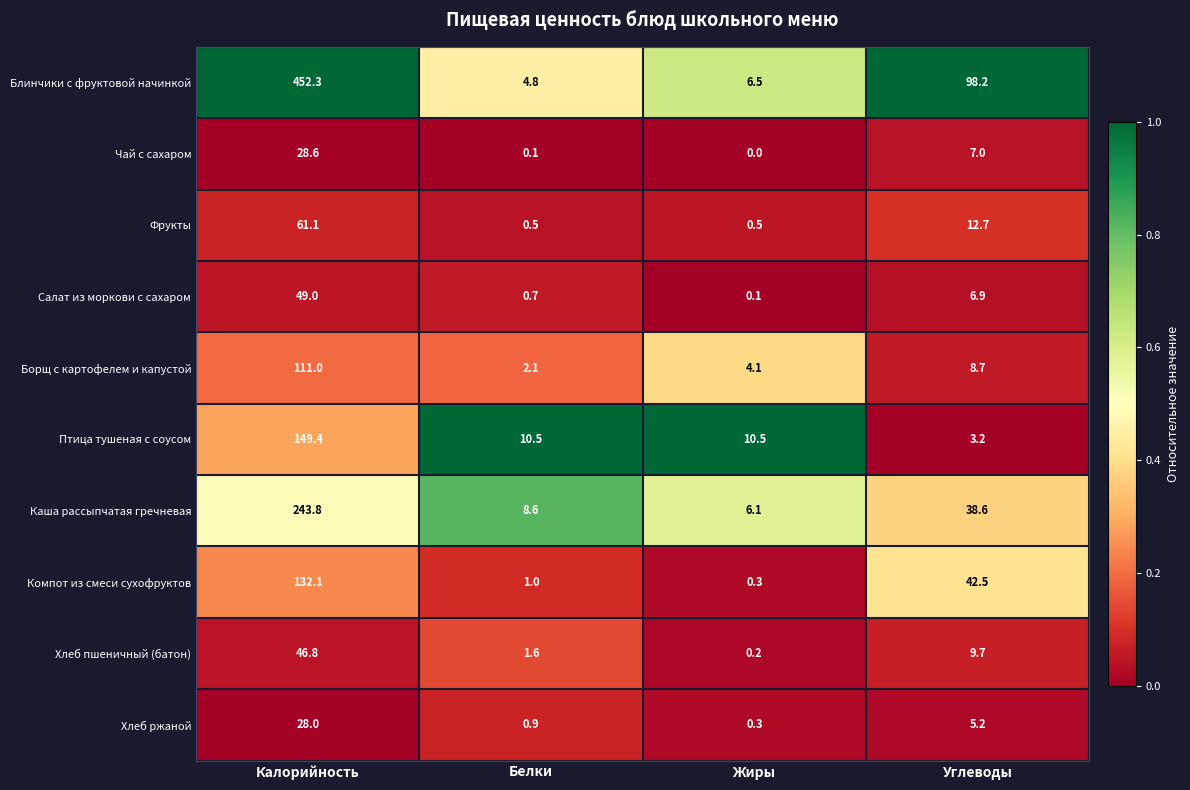

Which series has the largest total across all categories?

Блинчики с фруктовой начинкой